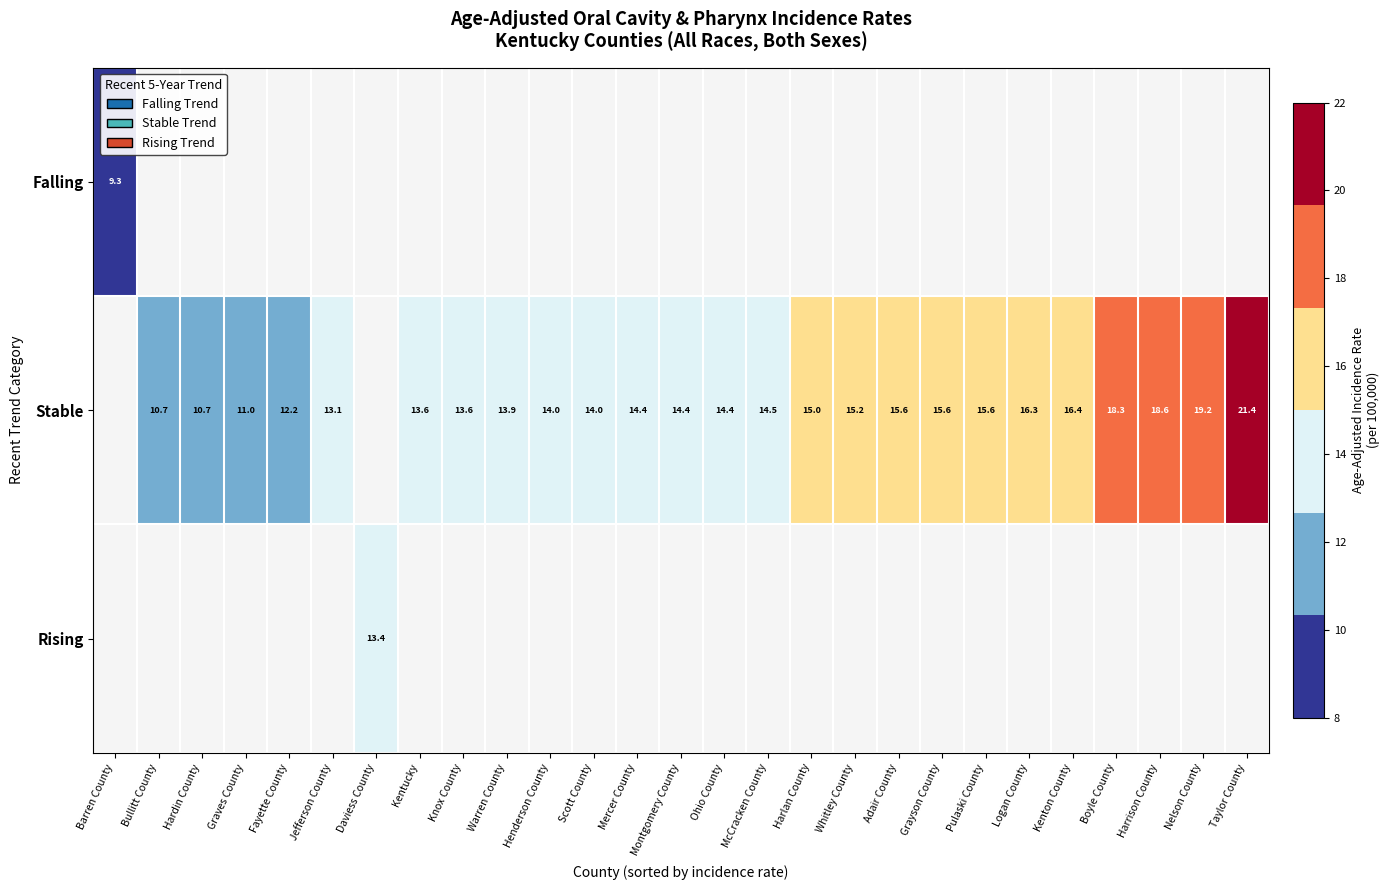

What is the minimum value shown in the chart?

9.3